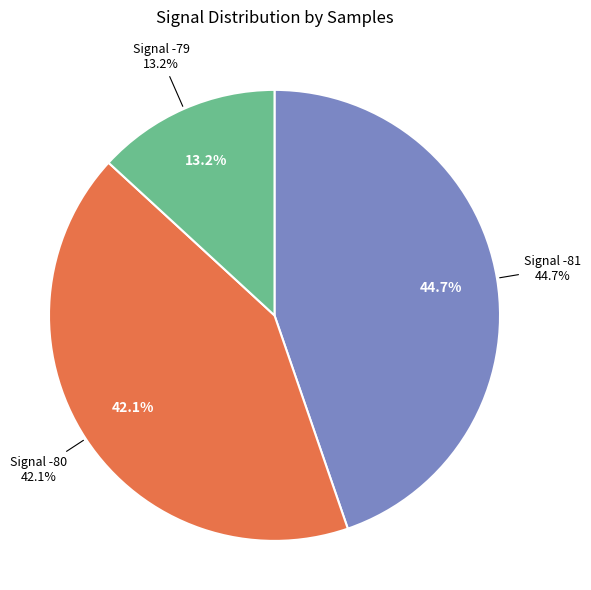

True or false: 30 accounts for 1% of the total.

False